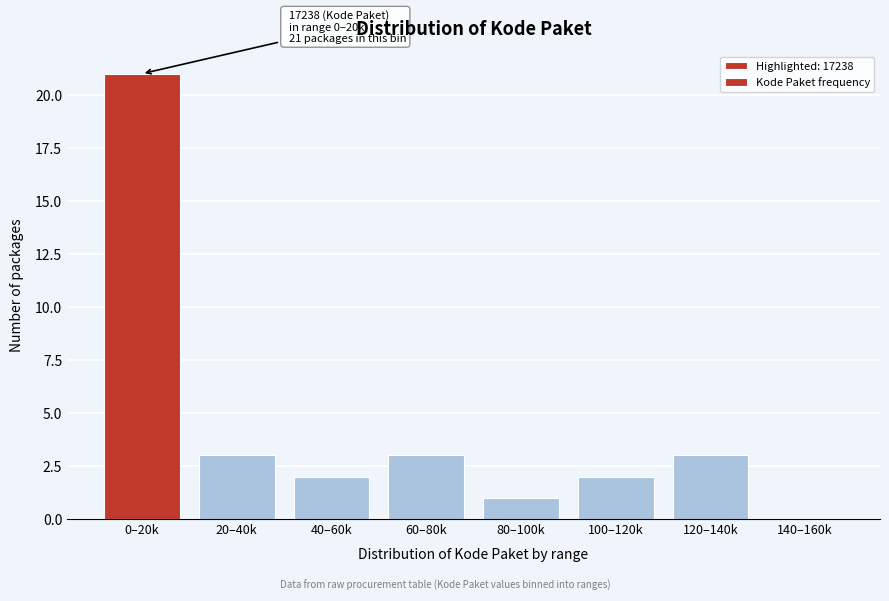

Reading right to left, extract all data points from this chart.

140–160k=0	120–140k=3	100–120k=2	80–100k=1	60–80k=3	40–60k=2	20–40k=3	0–20k=21